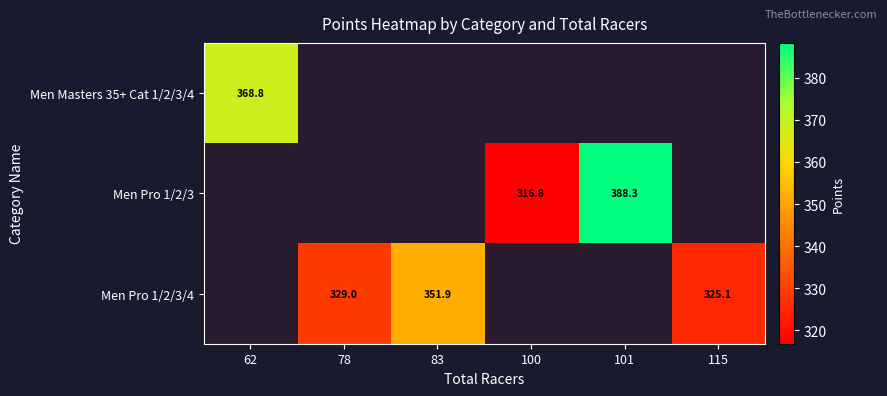

At how many categories does at least one series exceed 375?

1